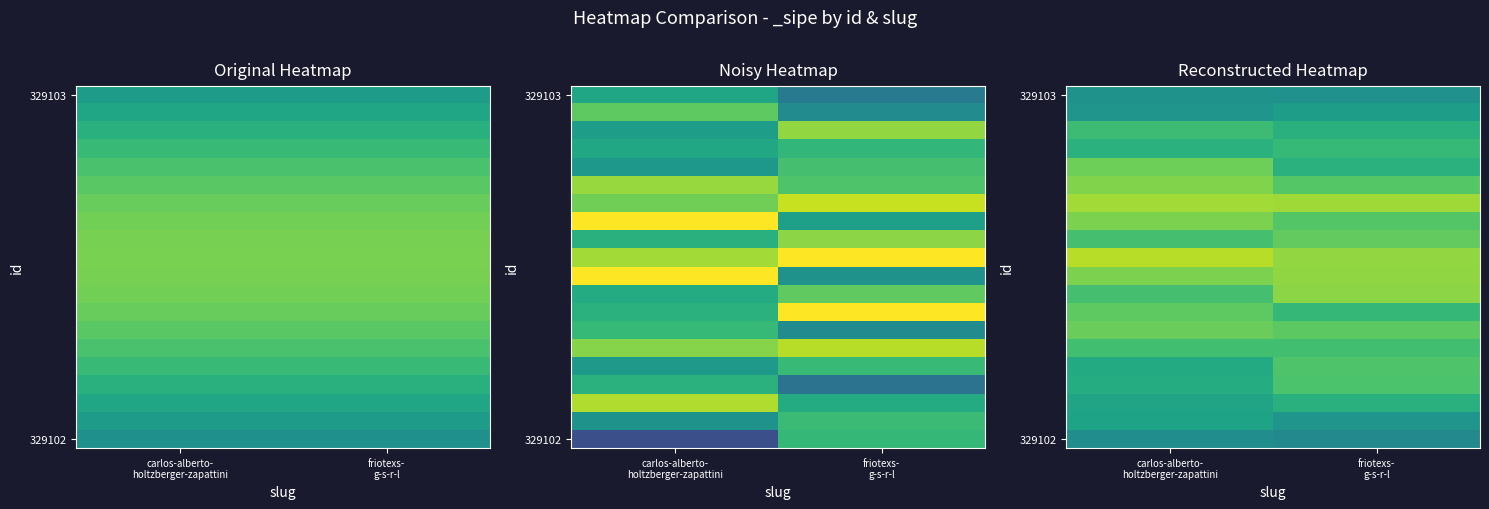

The 329103 series shows 1.6 at carlos-alberto- holtzberger-zapattini. True or false?

False